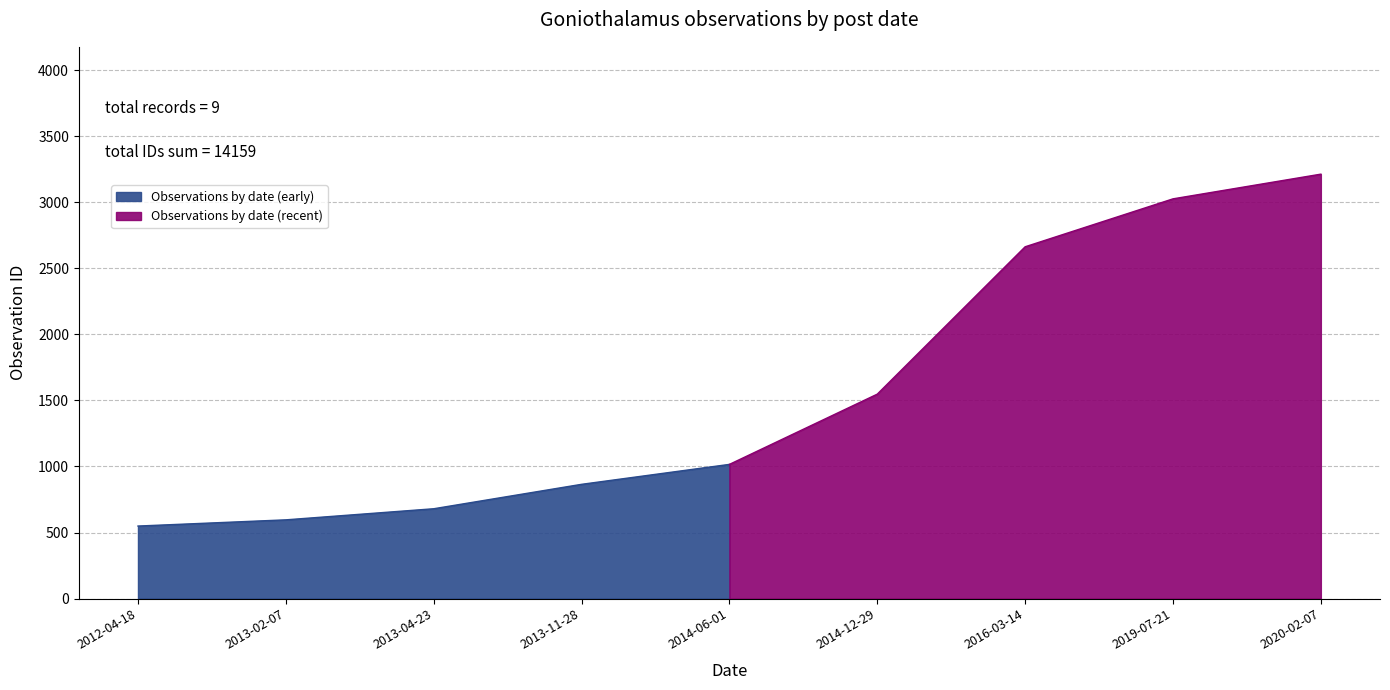

True or false: the data has more than 0 interior local peaks.

False